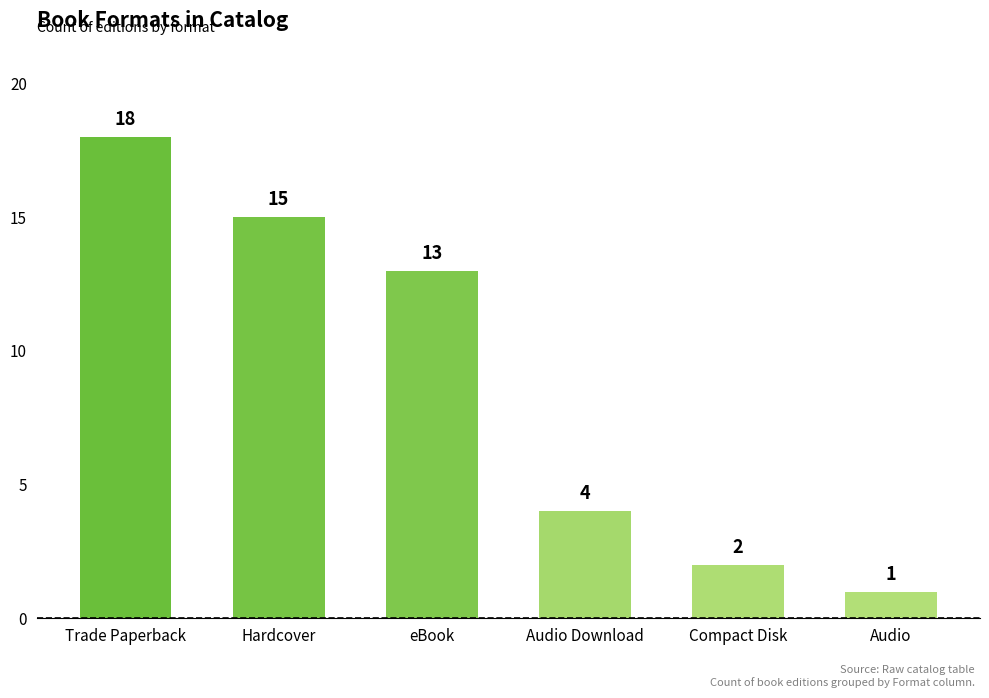

What is the difference between the maximum and minimum values?

17